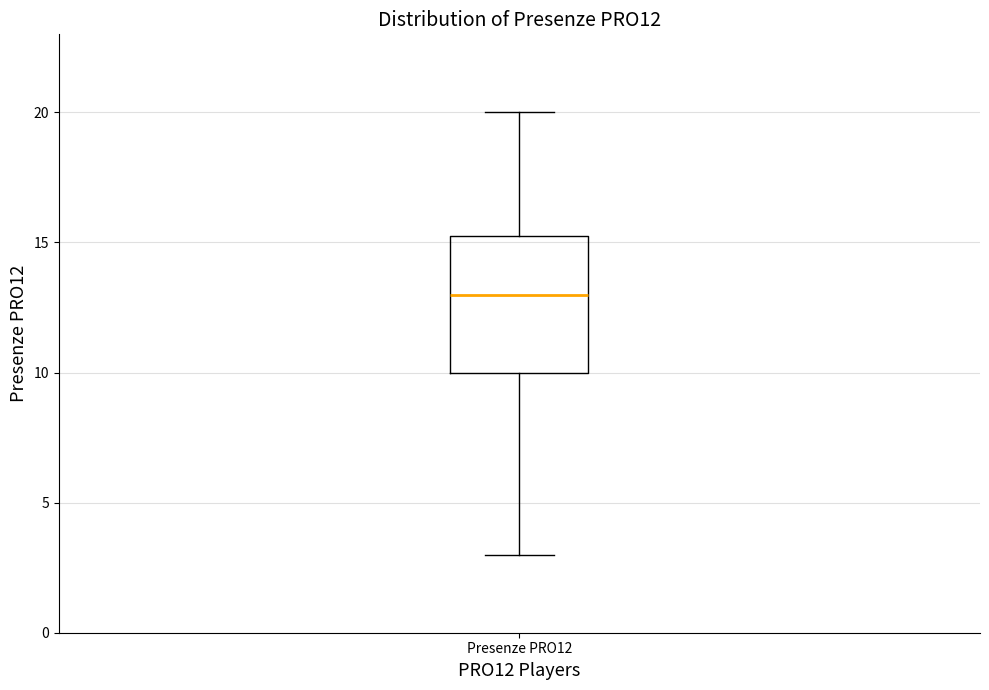

Where is the lower edge of the box for Presenze PRO12 on the y-axis? The values are not printed on the chart, so give them approximately, as read against the axis.

10.0